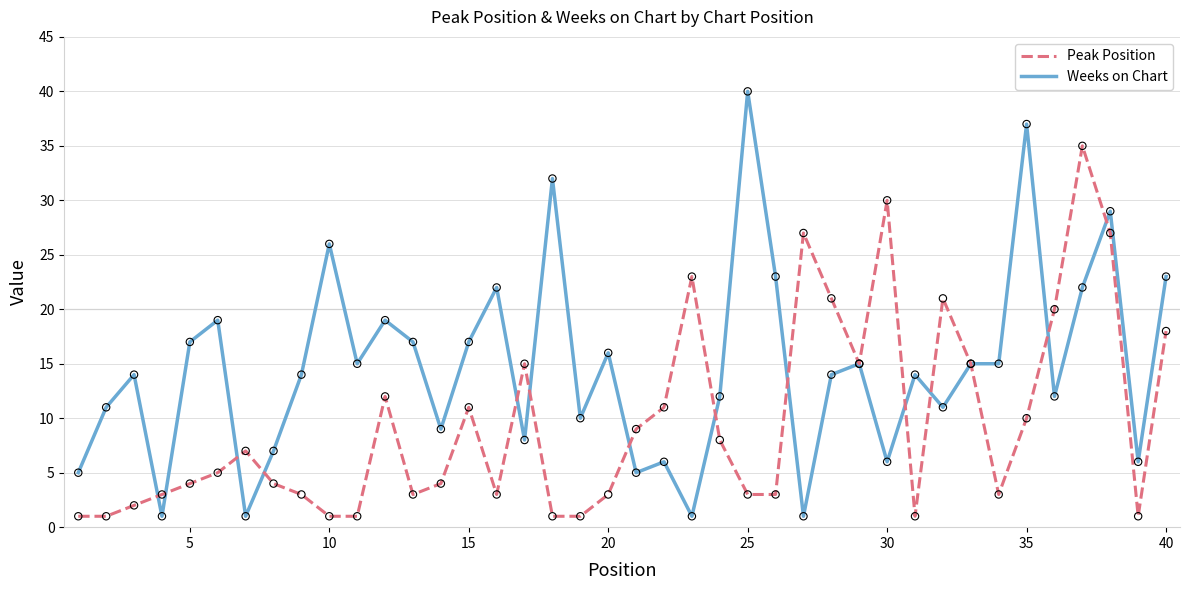

What are all the series names shown in the legend?

Peak Position, Weeks on Chart